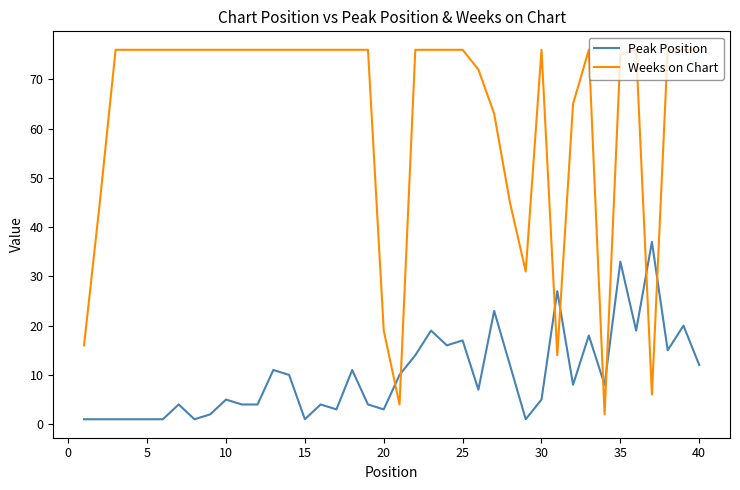

Which series has the largest range (max minus min)?

Weeks on Chart